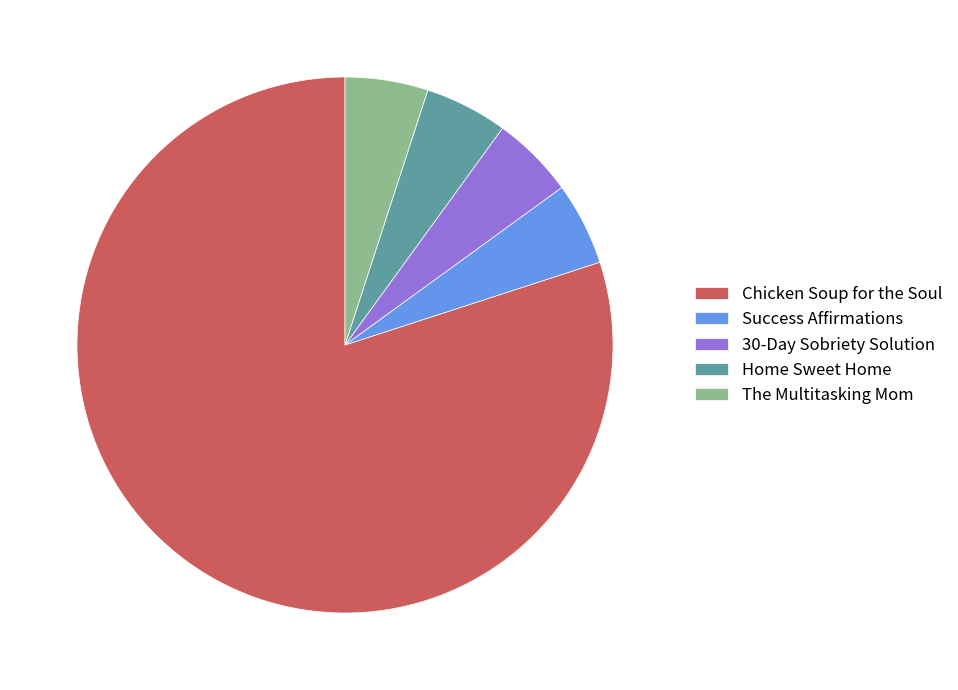

Is Chicken Soup for the Soul the majority of the pie?

Yes